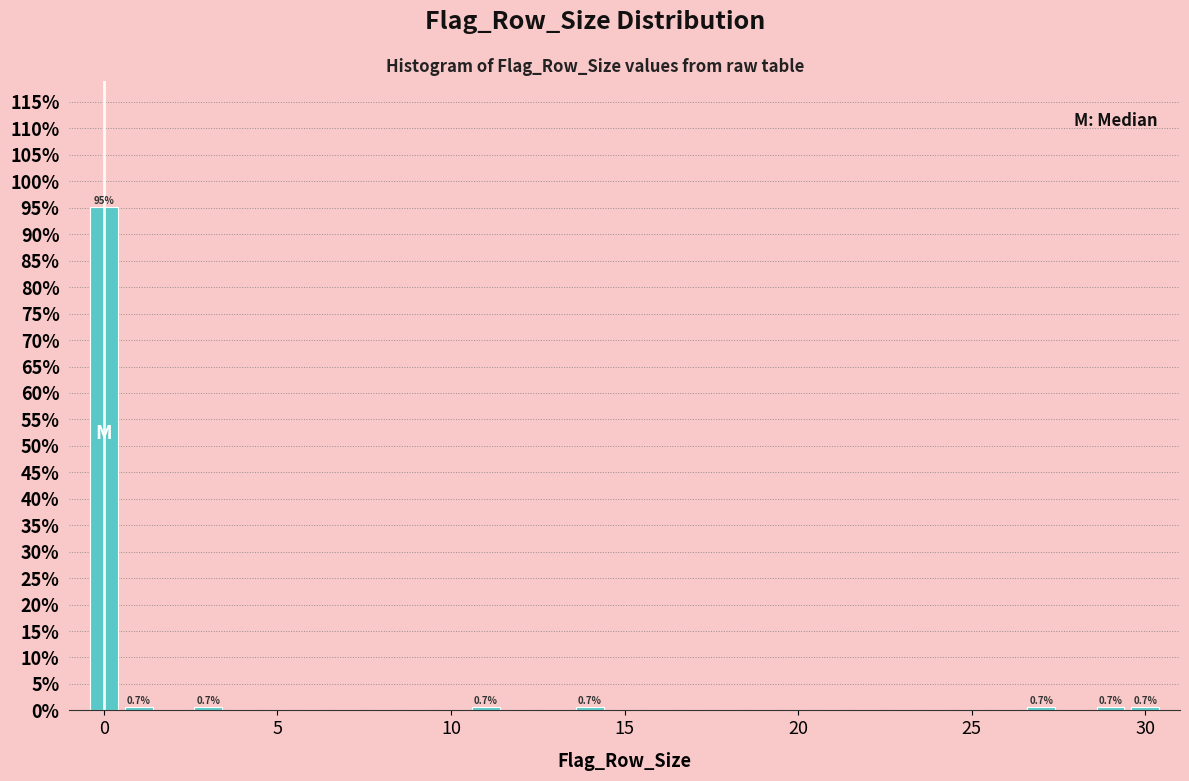

Read against the x-axis, roughly where is the centre of the tallest bar?

0.0